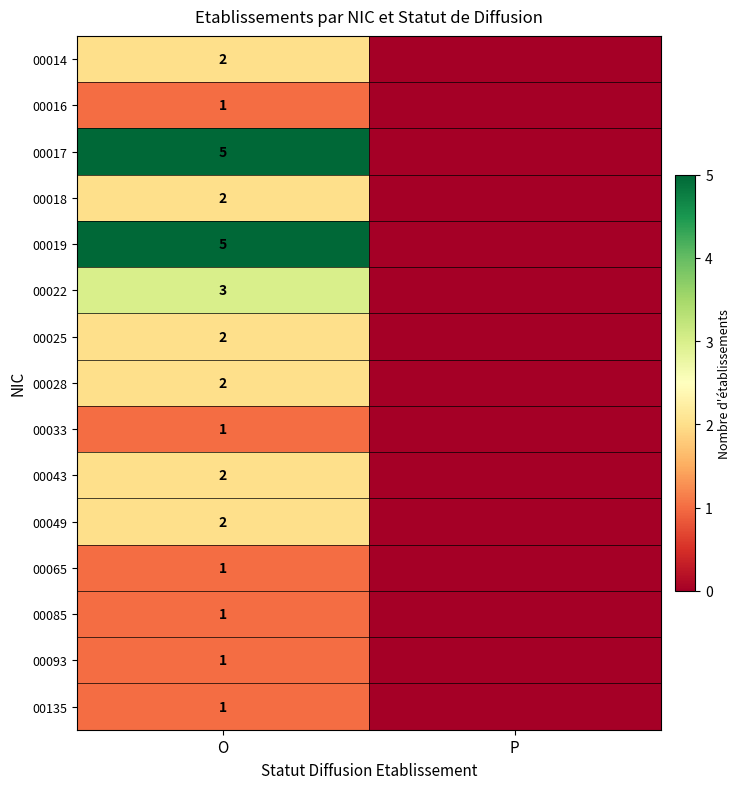

What is the greatest value displayed?

5